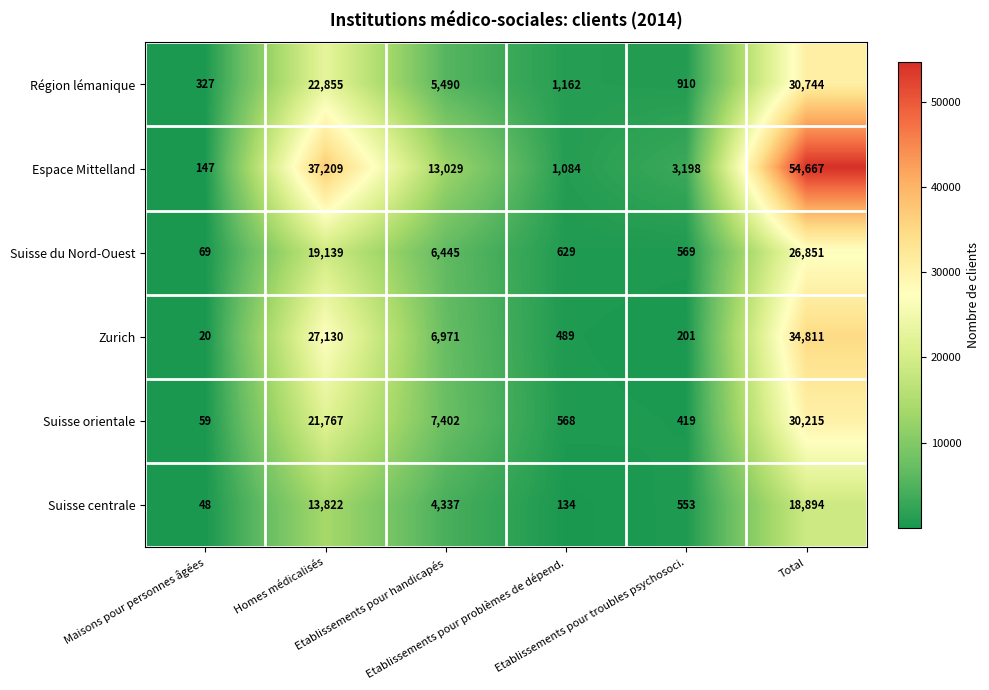

What is the minimum value for Région lémanique?

327